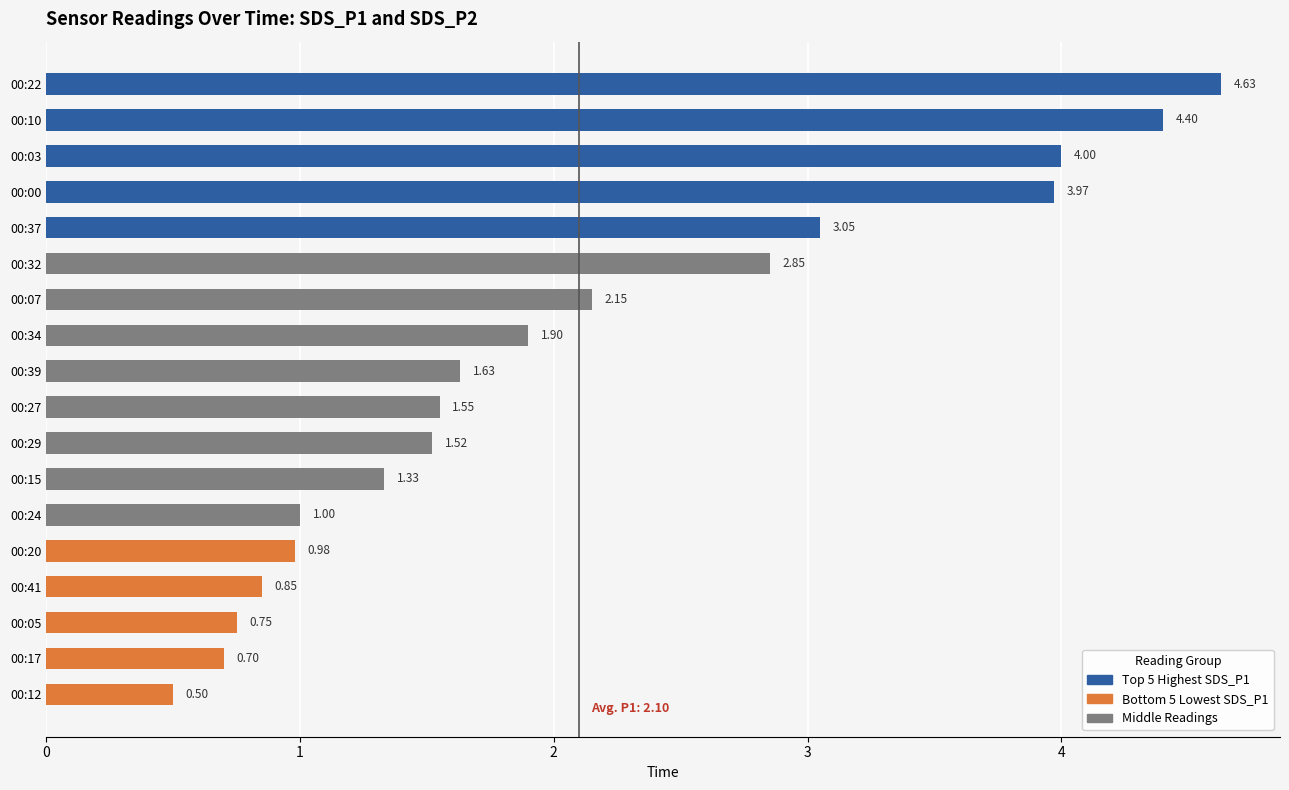

List the labels in order of value, largest first.

00:22, 00:10, 00:03, 00:00, 00:37, 00:32, 00:07, 00:34, 00:39, 00:27, 00:29, 00:15, 00:24, 00:20, 00:41, 00:05, 00:17, 00:12